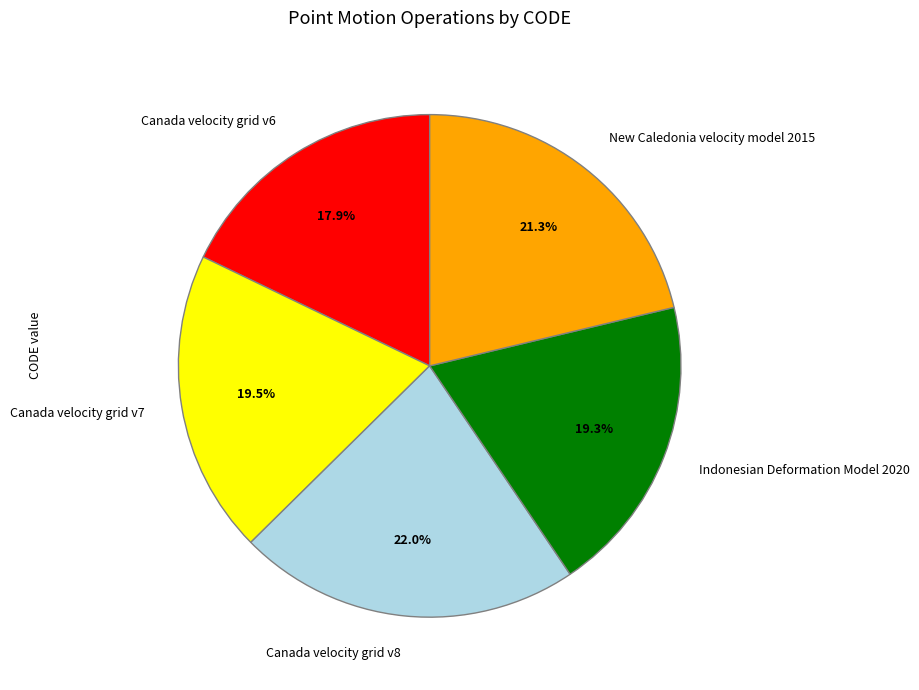

Between Canada velocity grid v8 and New Caledonia velocity model 2015, which is larger?

Canada velocity grid v8